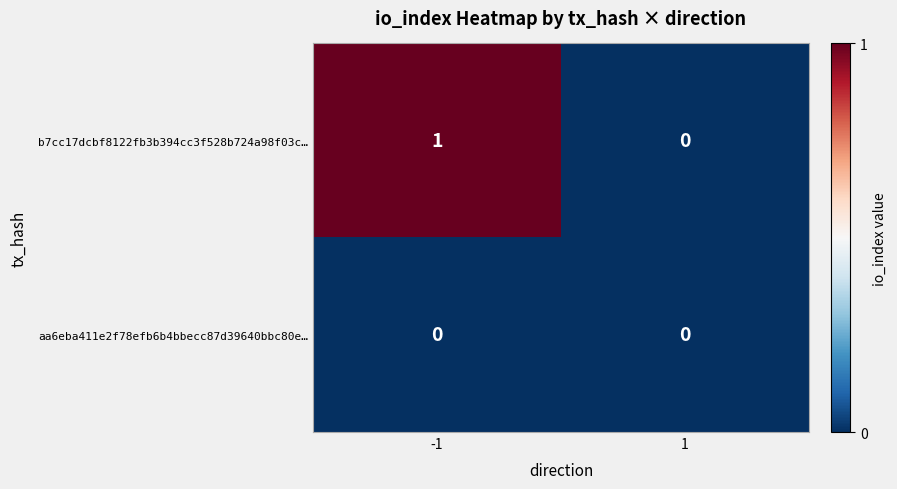

At which category is the sum across all series the highest?

-1